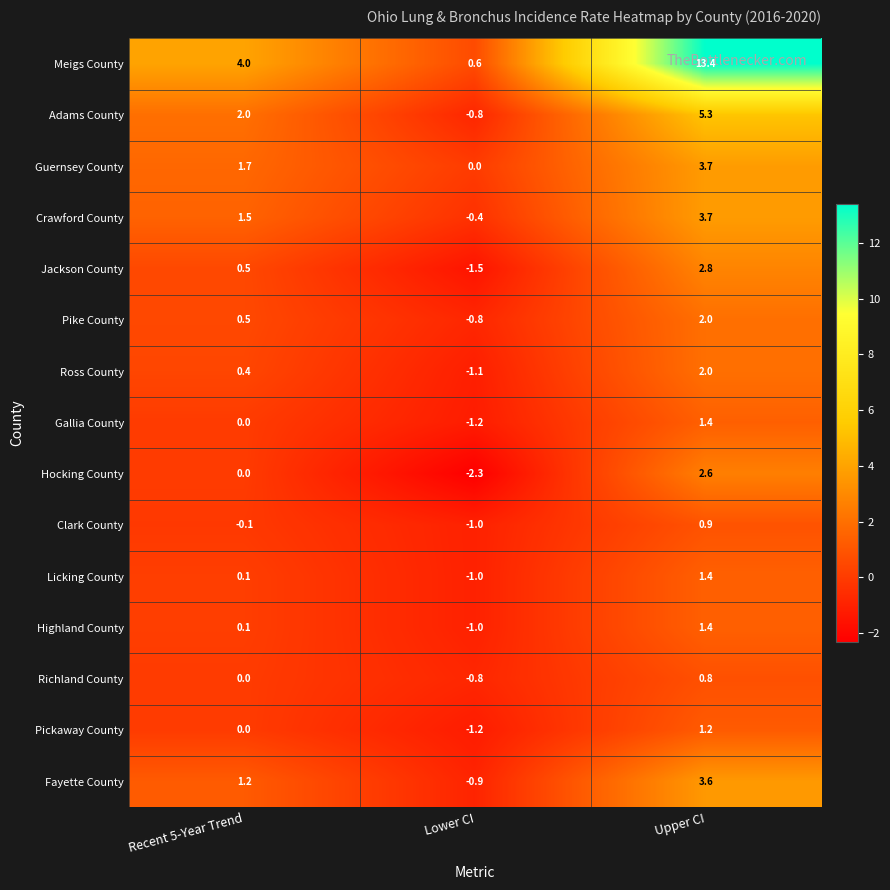

How many series are shown in this chart?

15